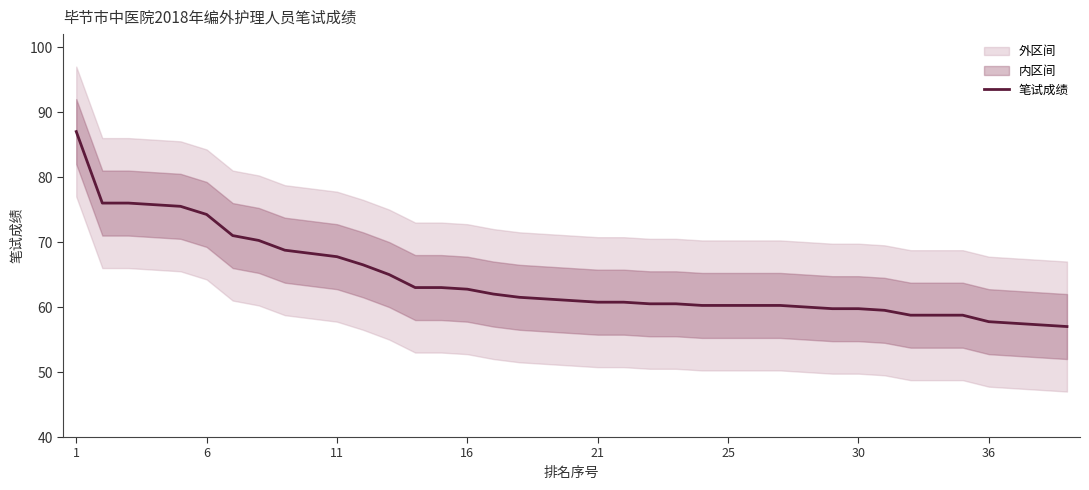

What is the minimum value shown in the chart?

57.0